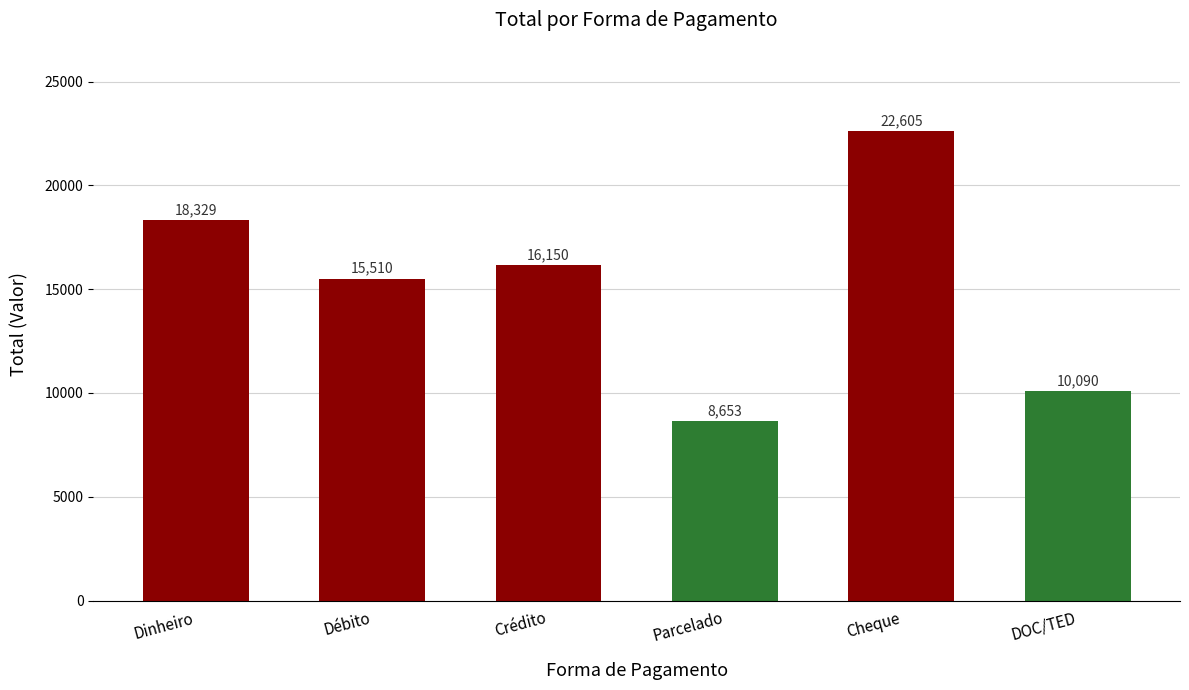

What is the minimum value shown in the chart?

8653